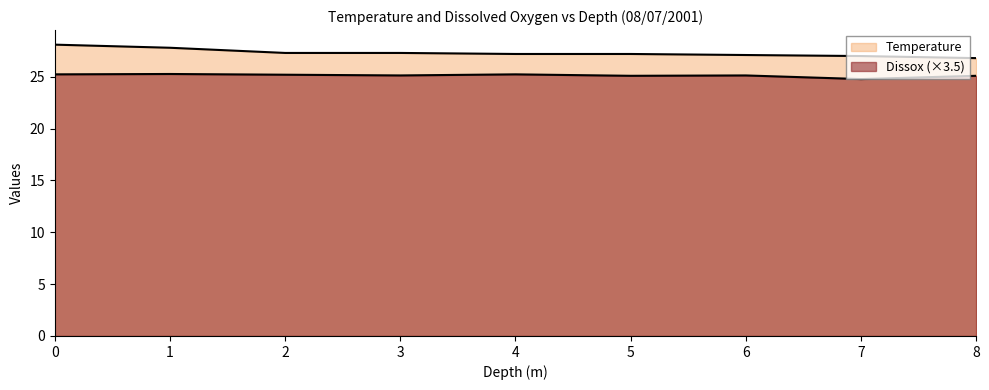

True or false: Dissox and Temperature intersect in this chart.

False